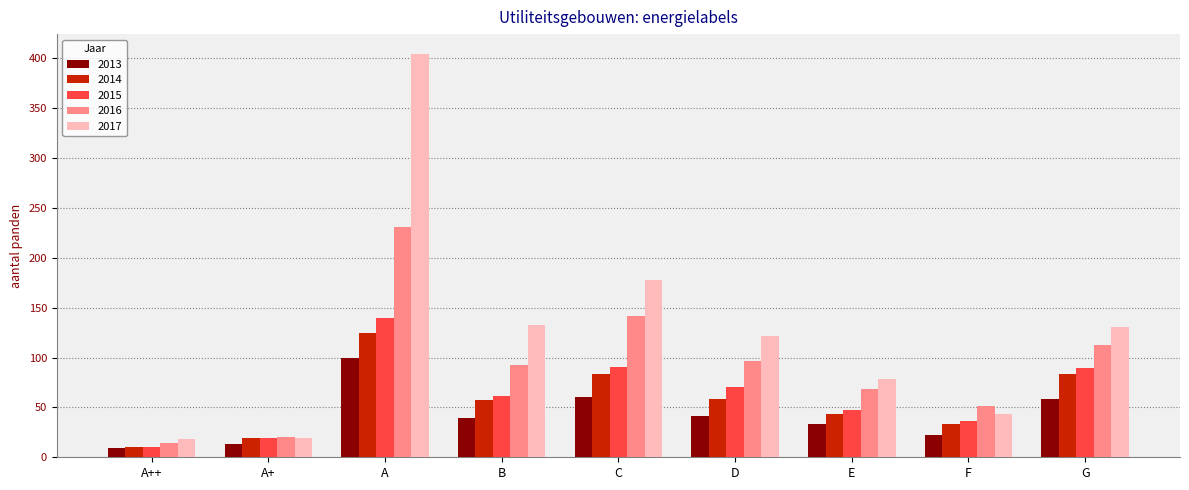

How many values in the 2014 series are below 57?

4